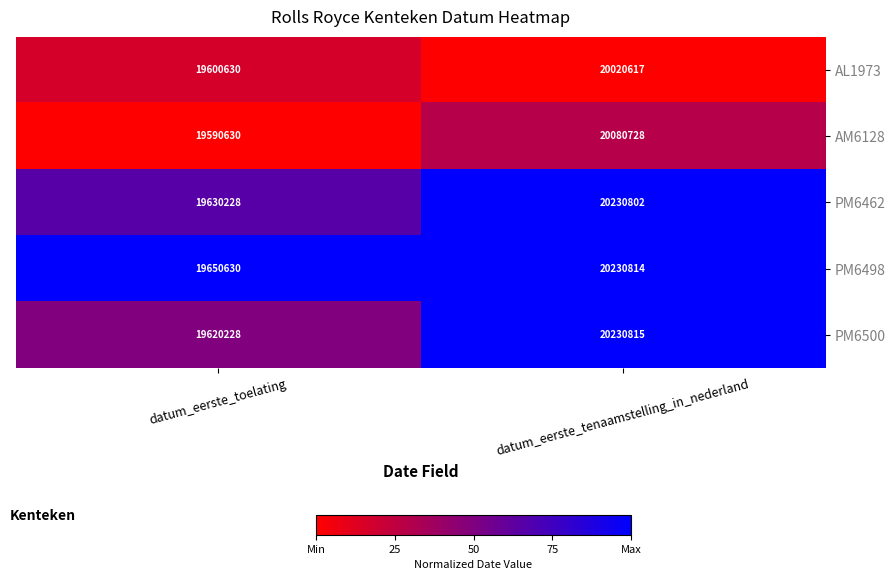

The value of AL1973 at datum_eerste_toelating is 29397730. True or false?

False